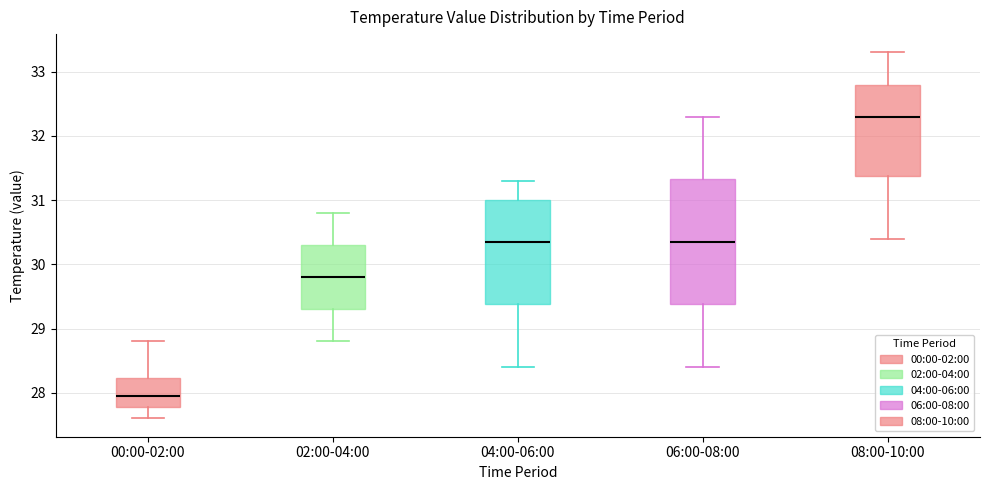

Where is the lower edge of the box for 04:00-06:00 on the y-axis? The values are not printed on the chart, so give them approximately, as read against the axis.

29.4